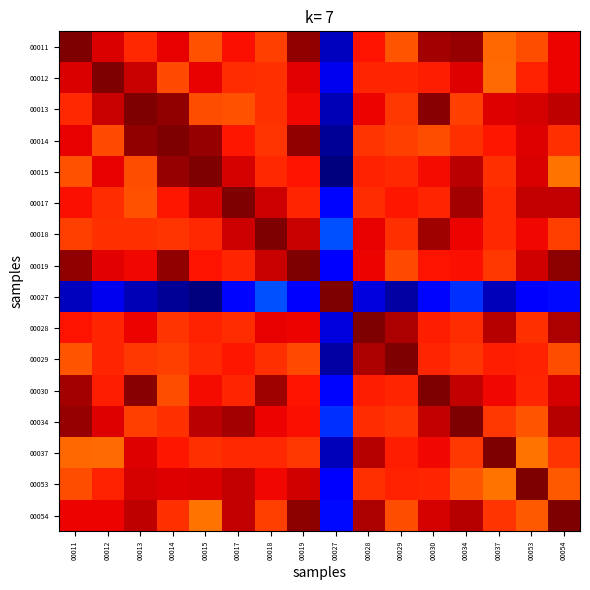

What is the spread (max minus min) of values at 00029?

1.2